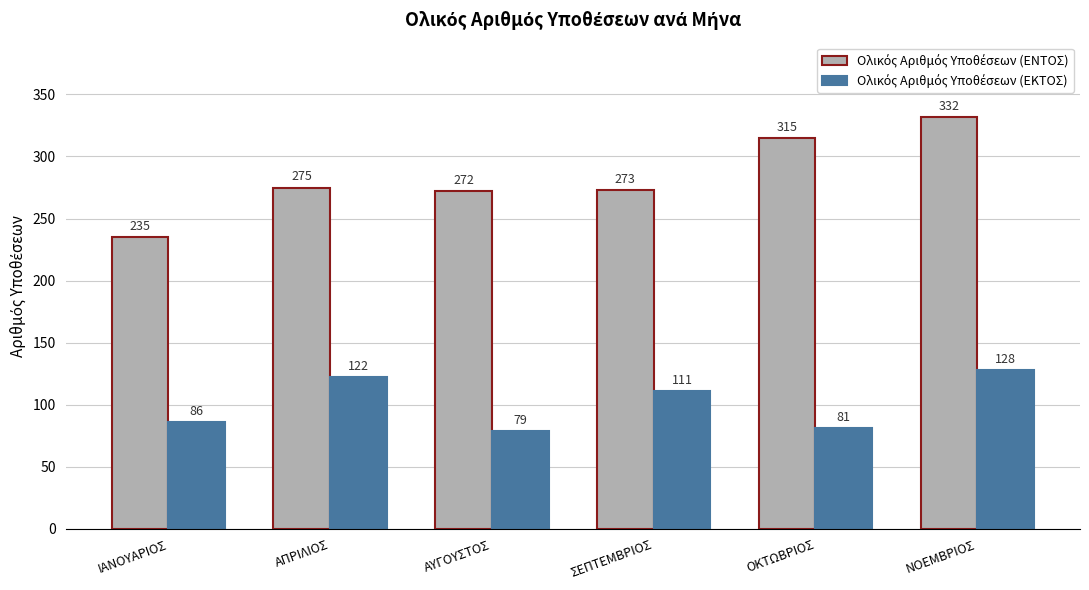

Are the bars grouped side by side (vs. stacked)?

Yes